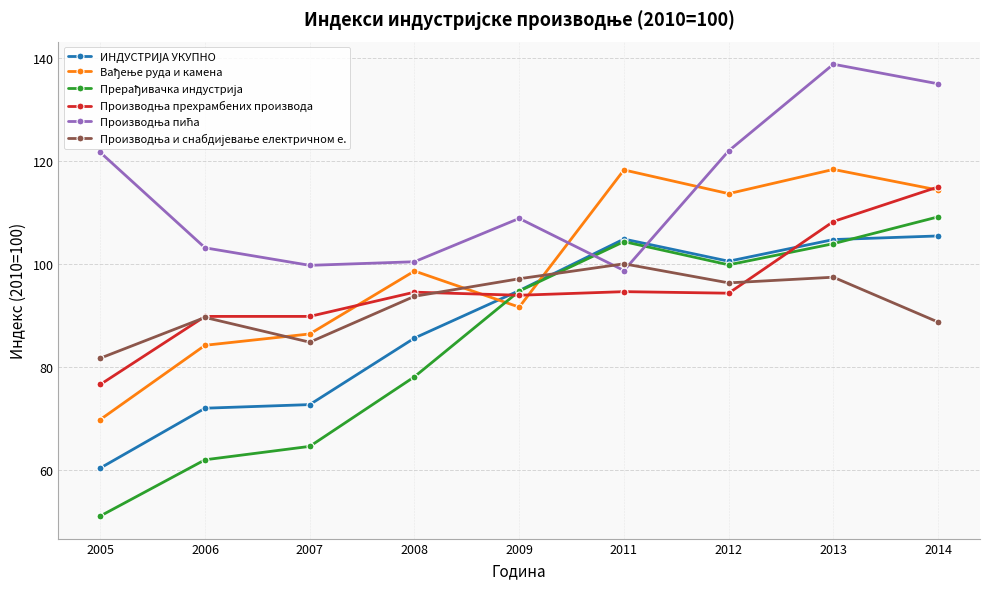

What is the spread (max minus min) of values at 2013?

41.3